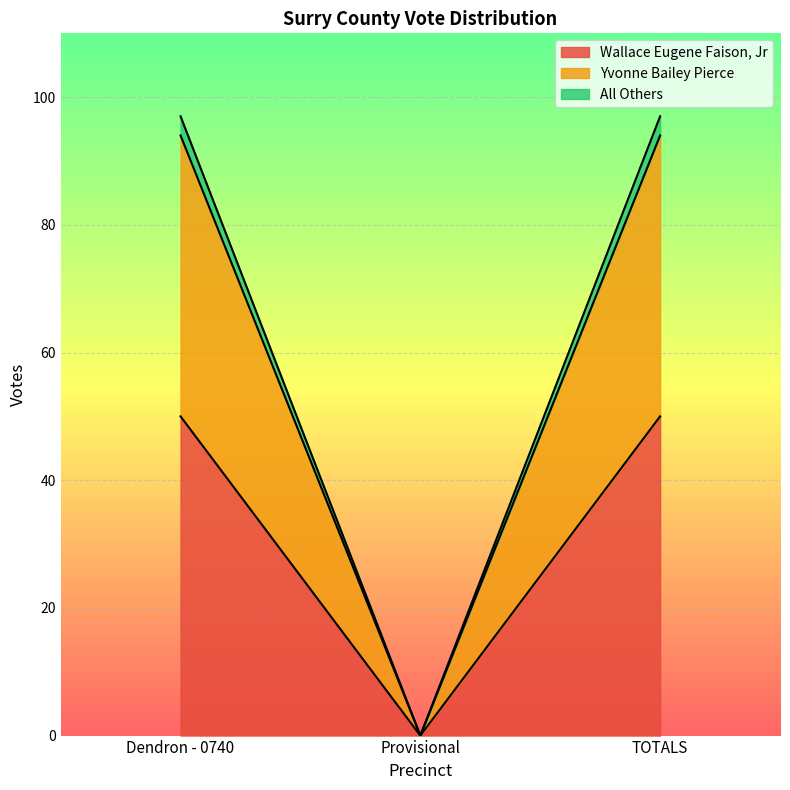

What is the highest value of the Wallace Eugene Faison, Jr series?

50